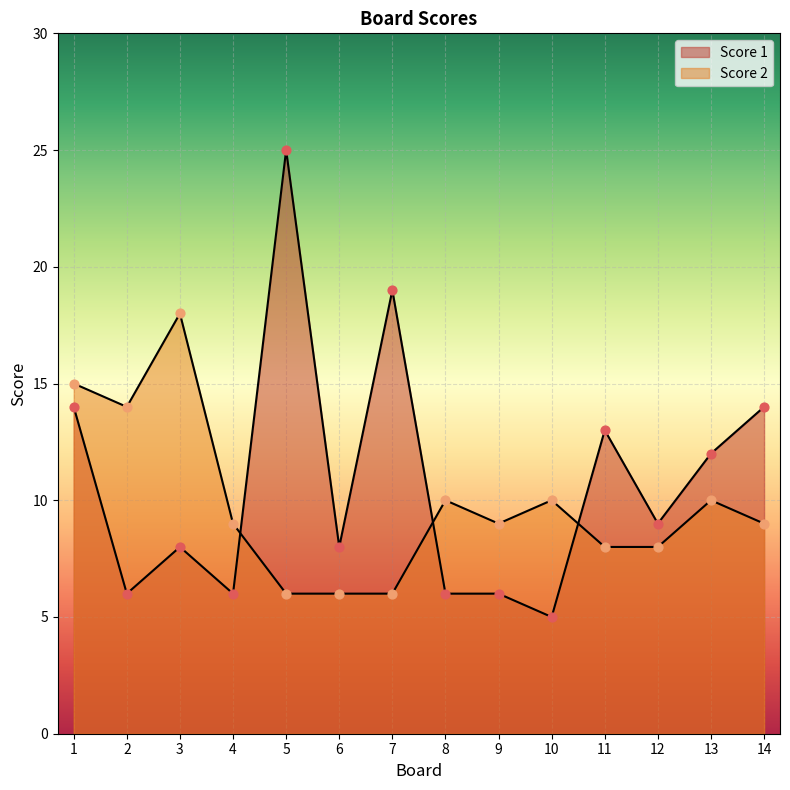

Which series reaches the maximum Y coordinate?

Score 1